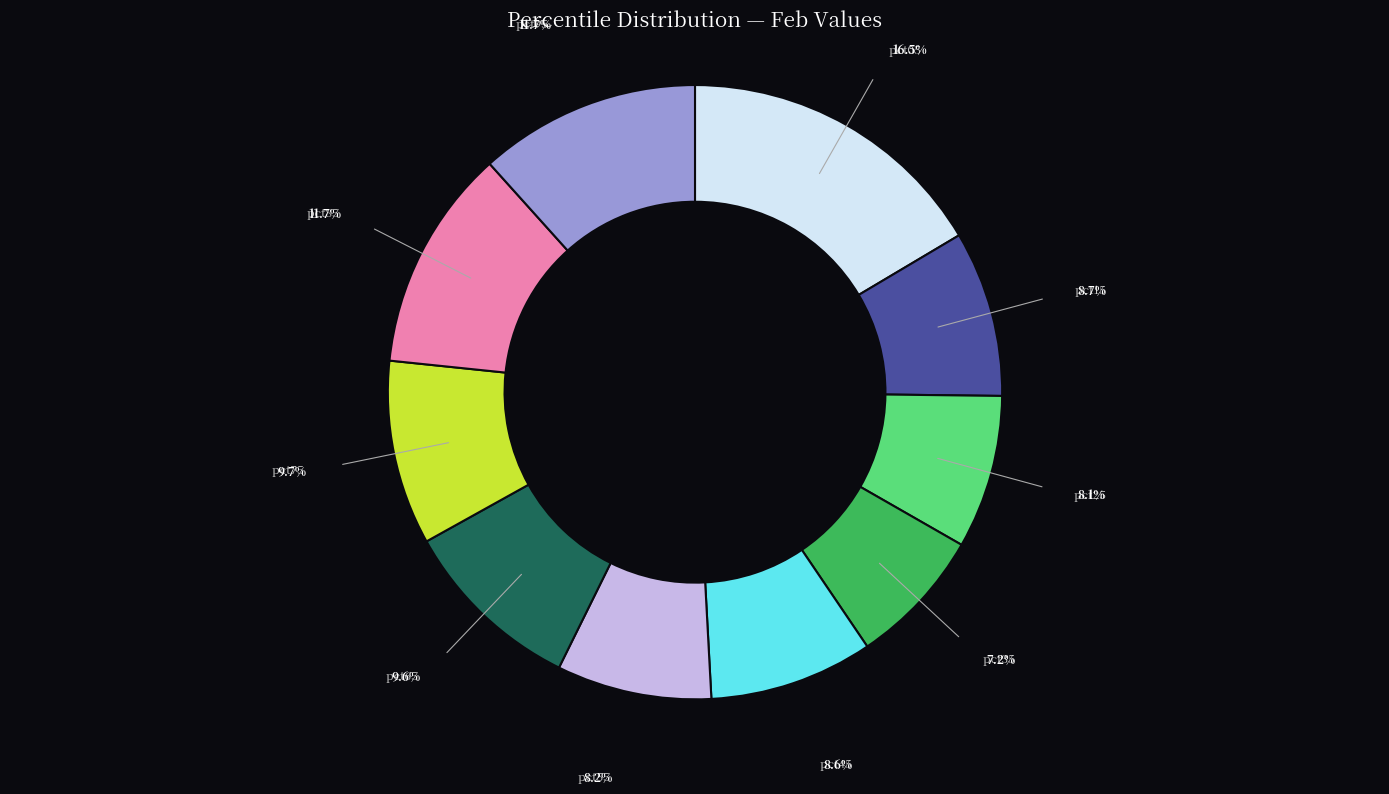

Count the number of slices in the pie.

10